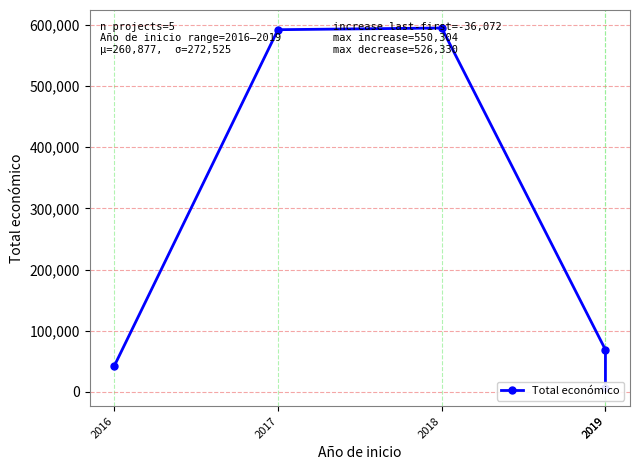

What is the greatest value displayed?

595133